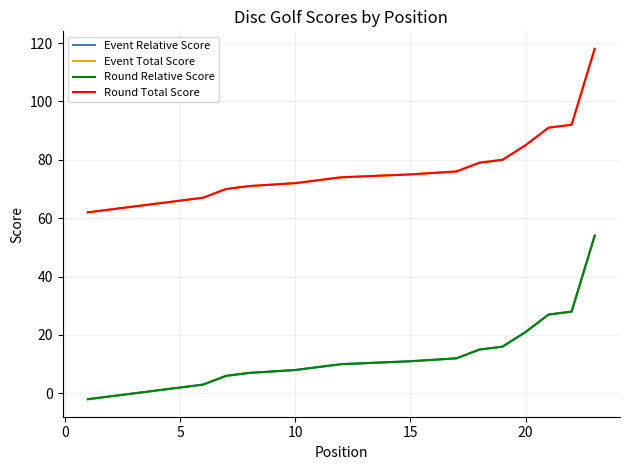

How many series are shown in this chart?

4